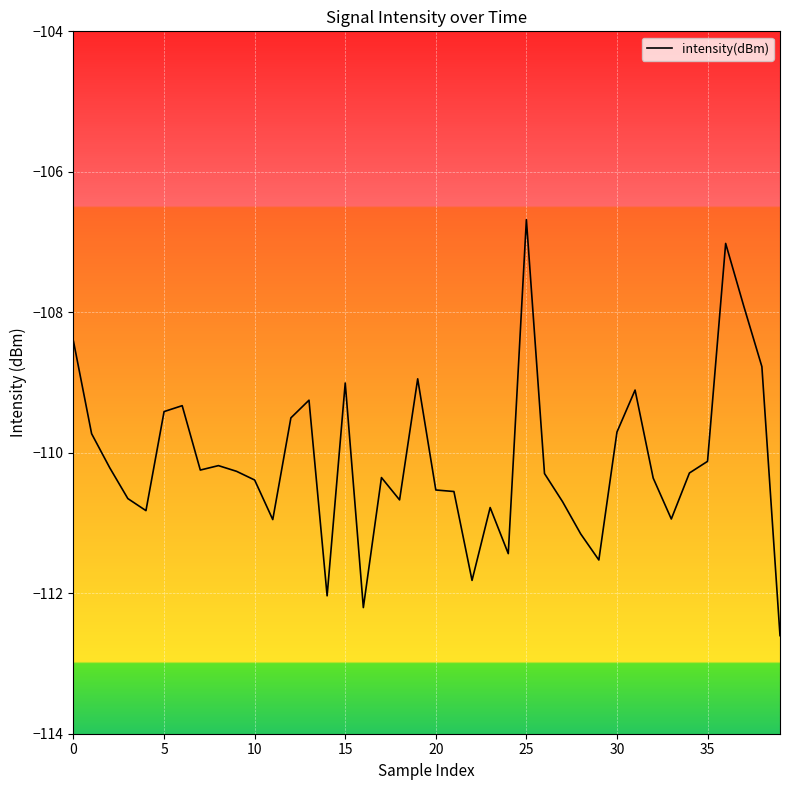

What is the difference between the maximum and minimum values?

5.9